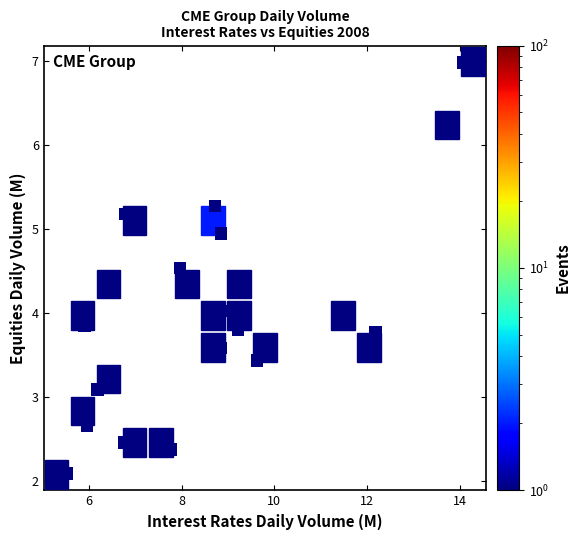

What is the range of X values (max minus min)?

8.5